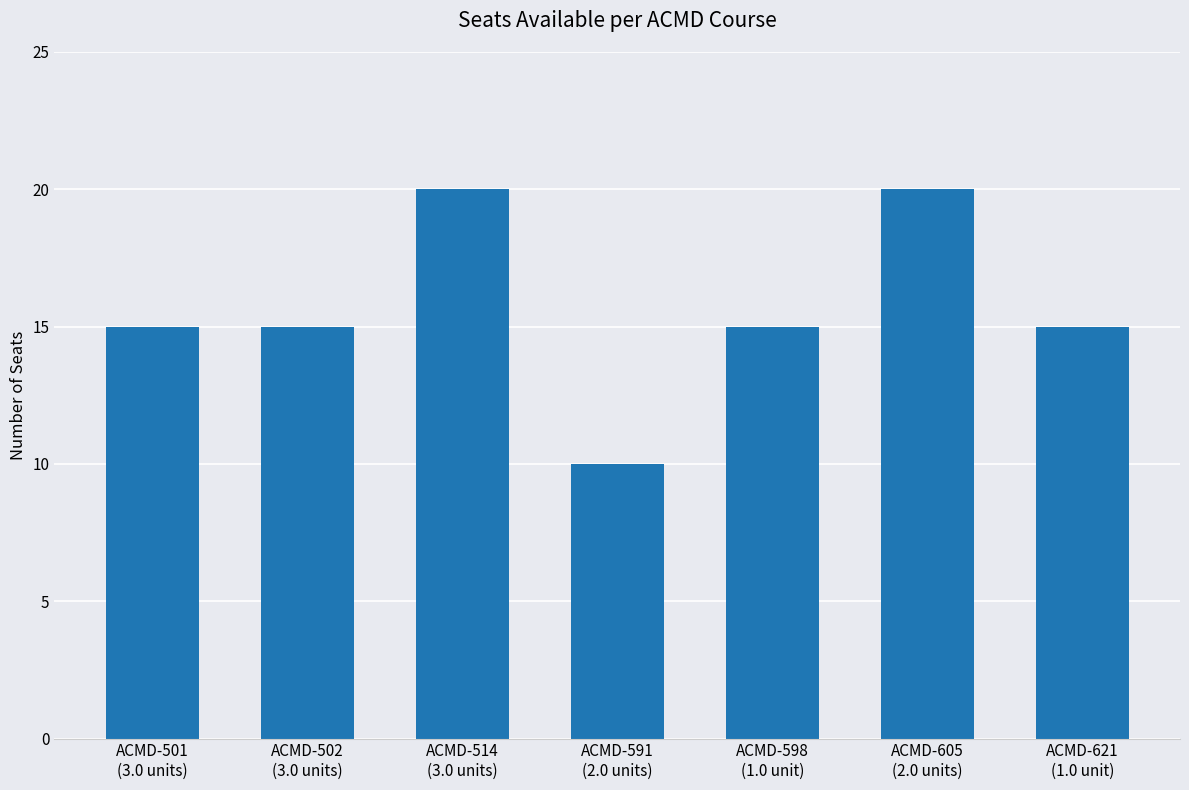

What is the smallest value displayed?

10